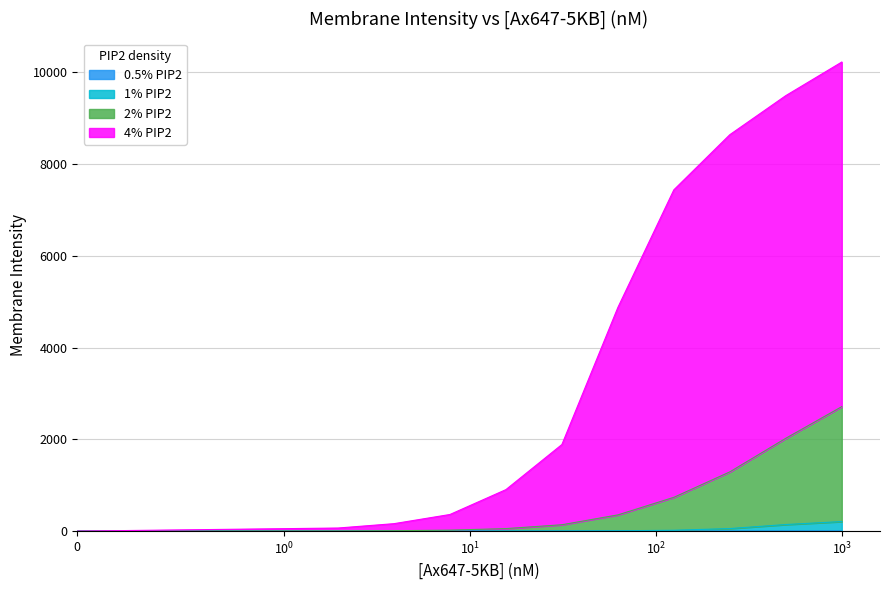

Which series changed the most between 3.90625 and 31.25?

4% PIP2